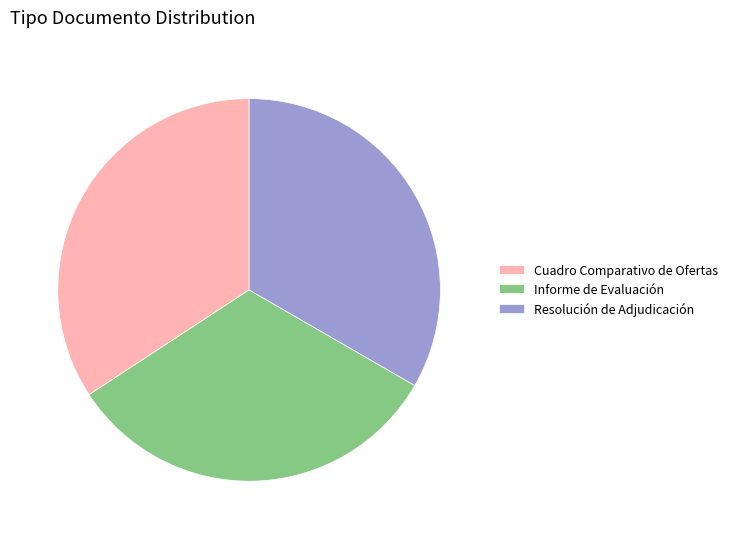

Which has a higher value, Resolución de Adjudicación or Cuadro Comparativo de Ofertas?

Cuadro Comparativo de Ofertas